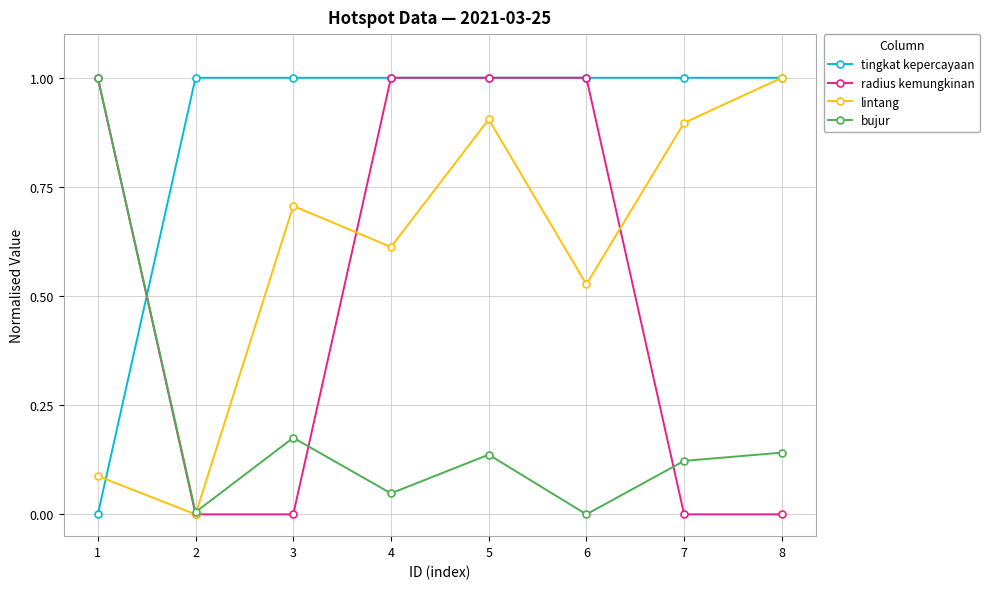

Between which two adjacent categories do tingkat kepercayaan and bujur first intersect?

1 and 2